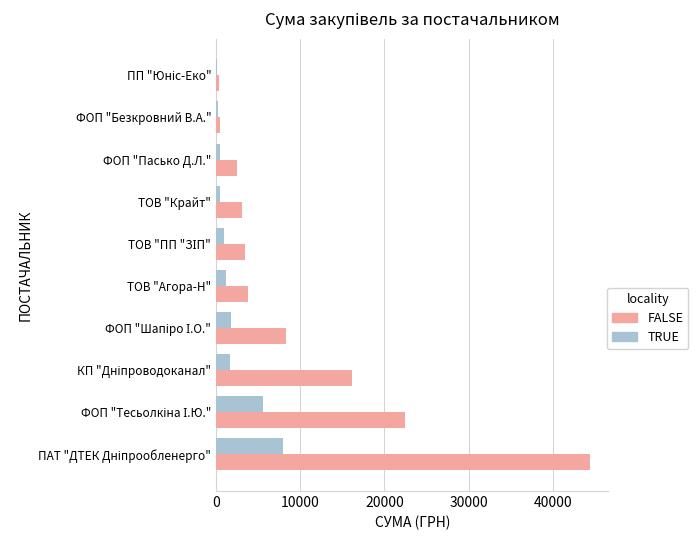

Which series has the largest total across all categories?

FALSE